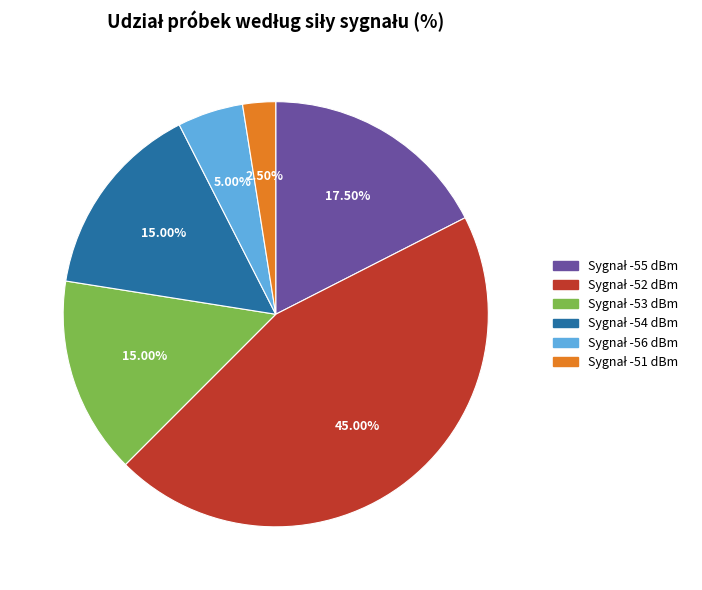

Does any single category account for the majority?

No